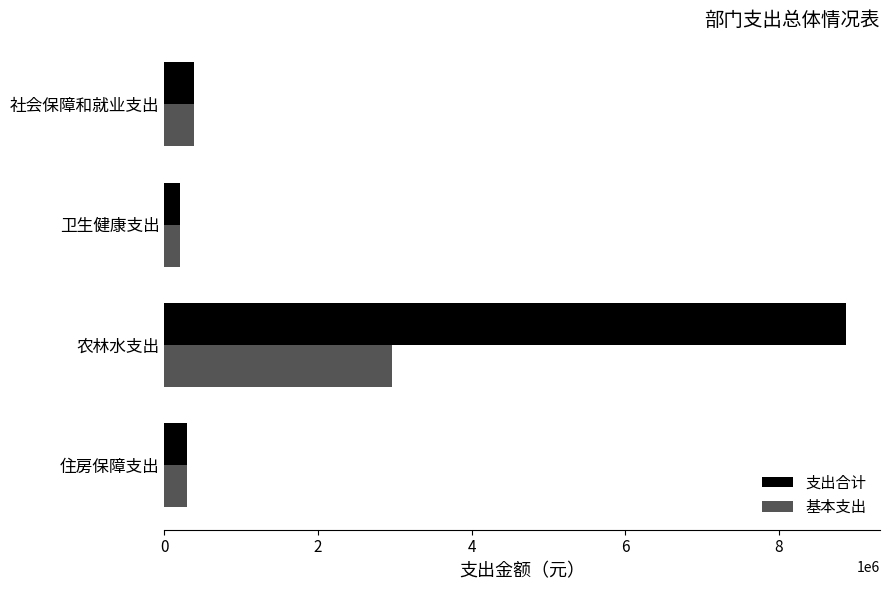

The value of 支出合计 at 社会保障和就业支出 is 384851.5. True or false?

True